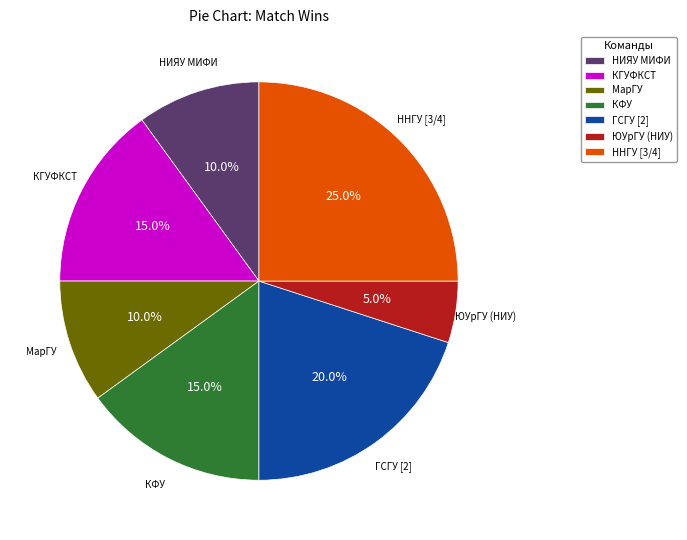

What percentage is the ГСГУ [2] slice, to the nearest percent?

20%